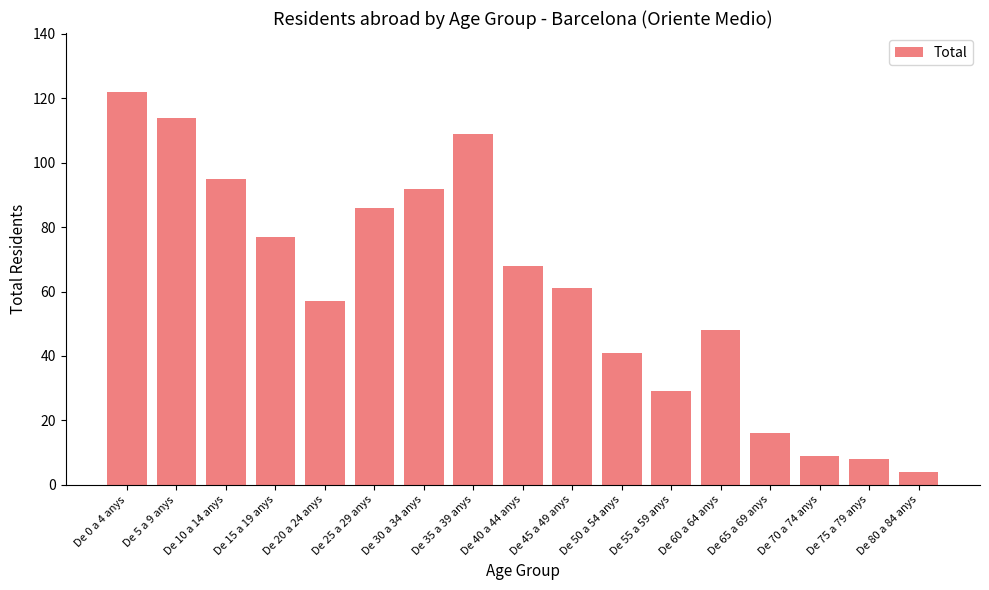

What is the difference between the maximum and second lowest values?

114